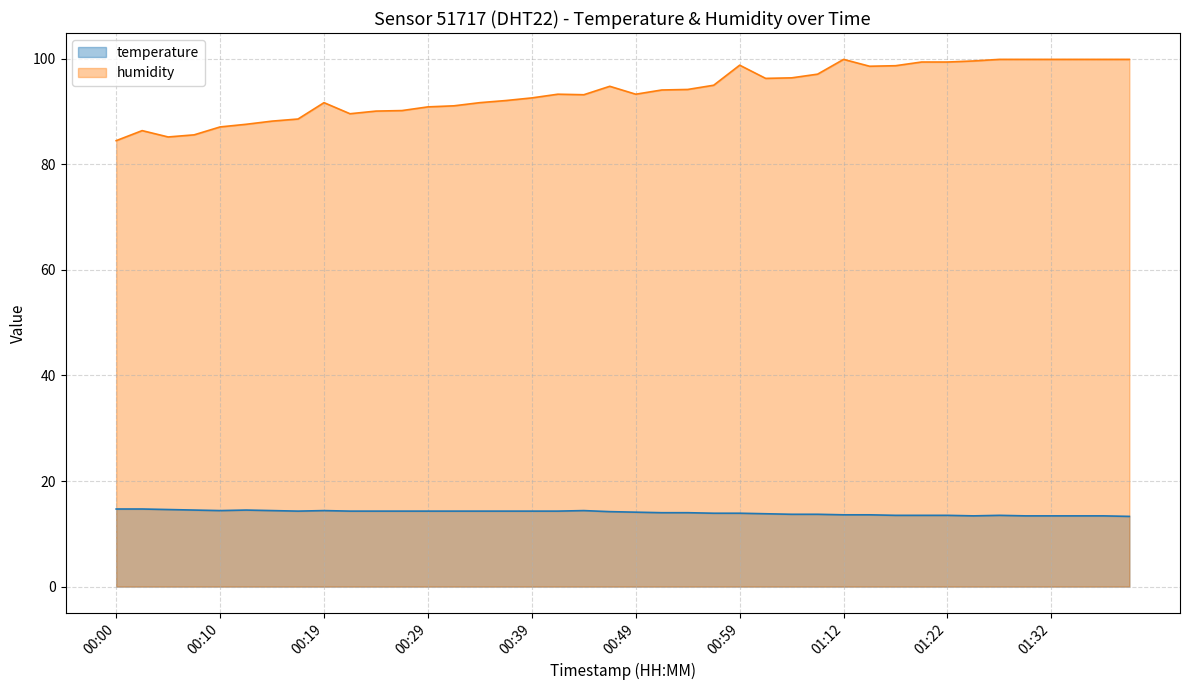

At which label does temperature reach its minimum?

01:39